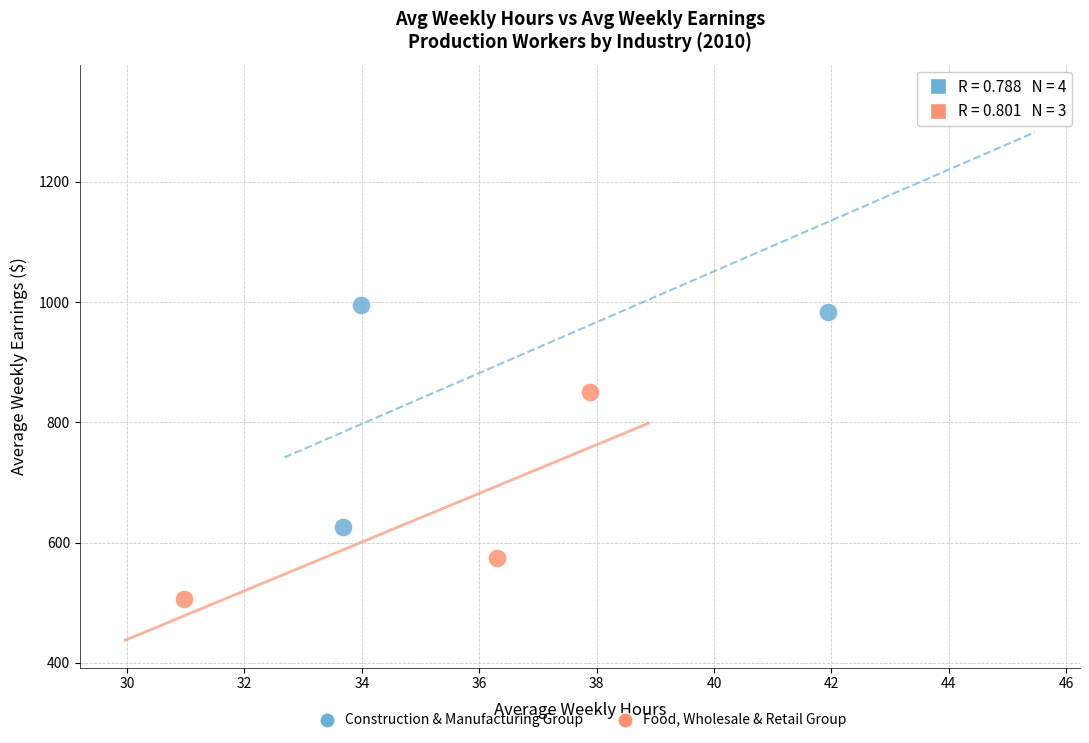

Which series reaches the minimum Y coordinate?

Food, Wholesale & Retail Group